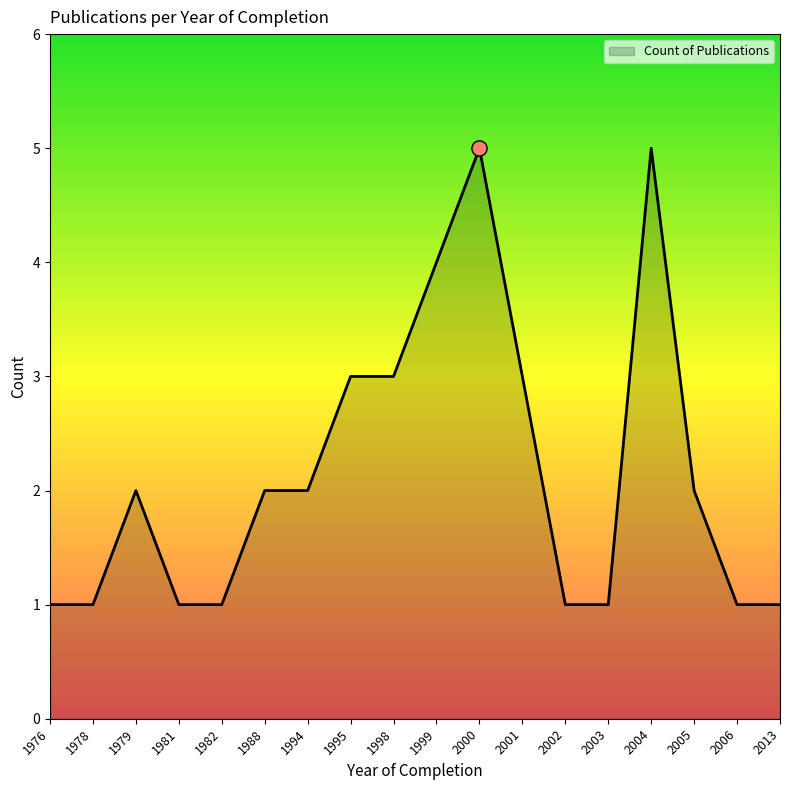

What is the ratio of the value at 1981 to the value at 2002?

1.0